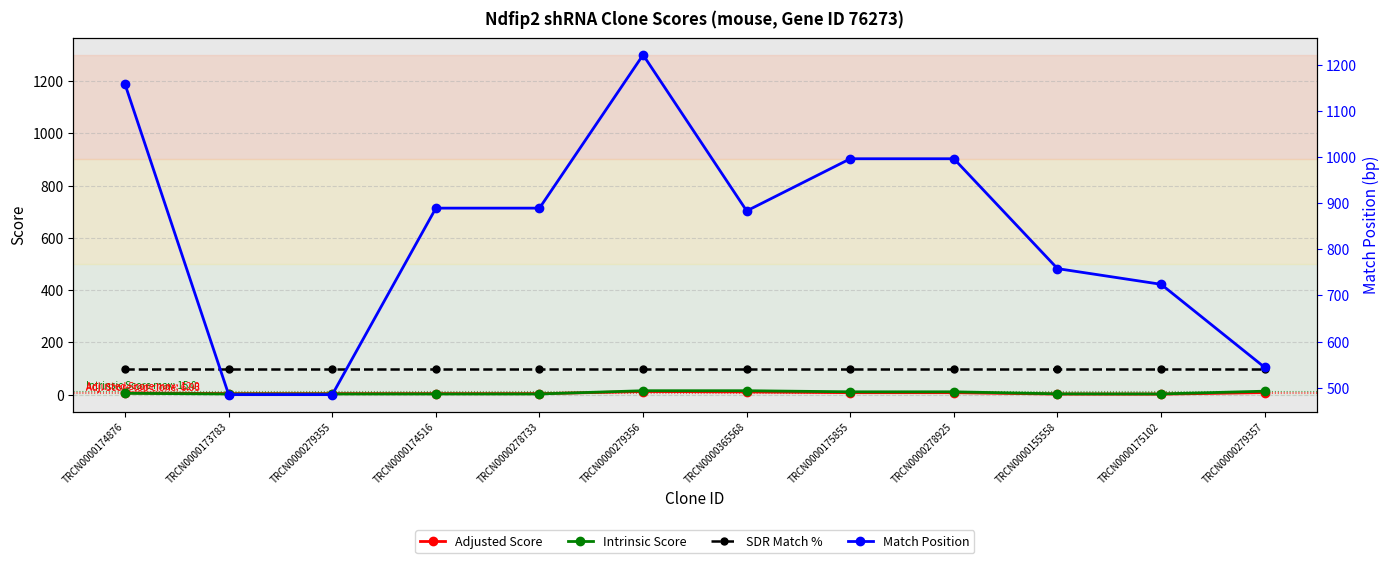

How many values in the Intrinsic Score series are below 4?

6